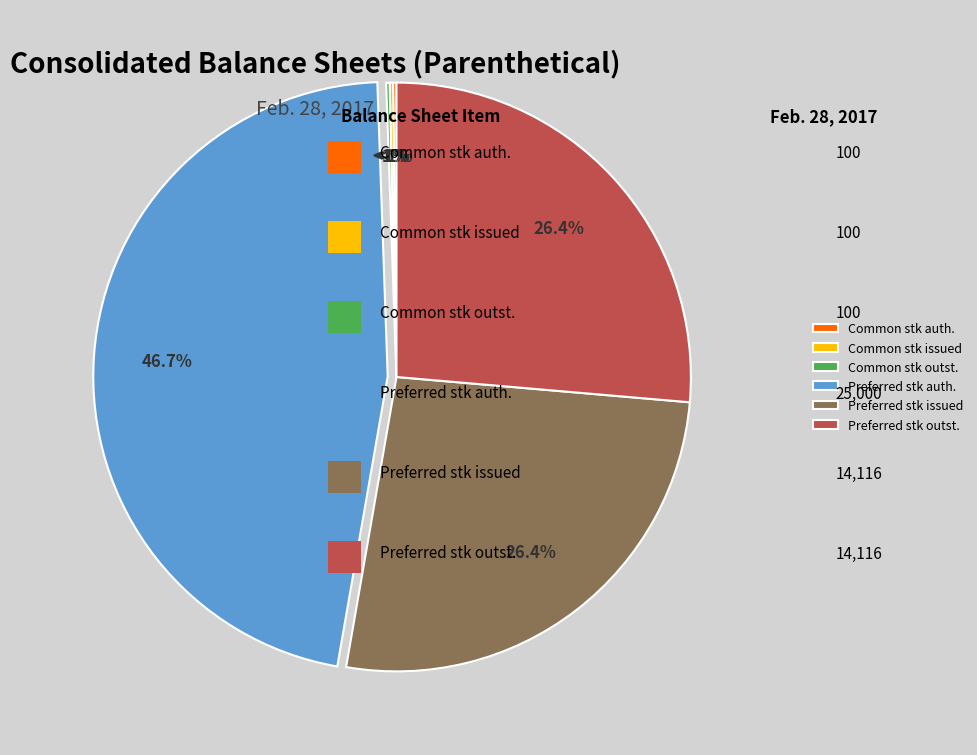

Which category has the biggest portion of the pie?

Preferred stock, shares authorized